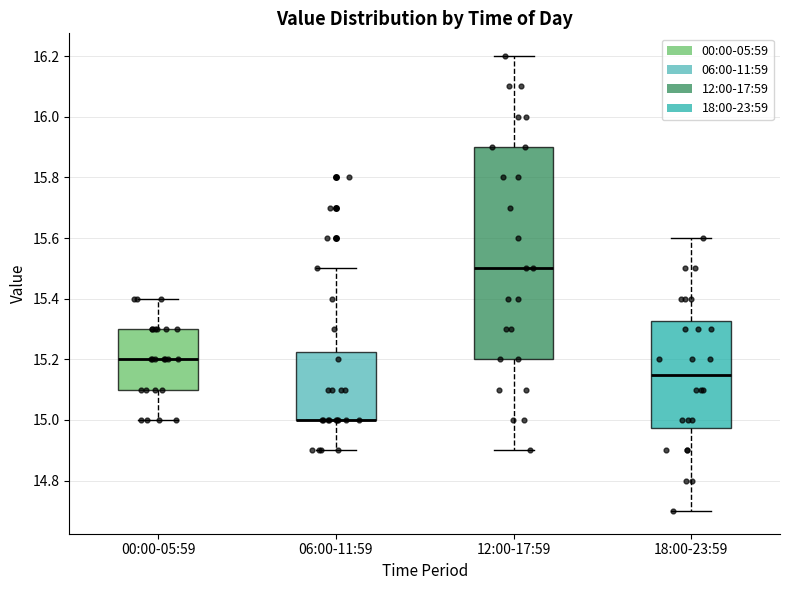

Where does the lower whisker of the box for 12:00-17:59 end on the y-axis? The values are not printed on the chart, so give them approximately, as read against the axis.

14.90